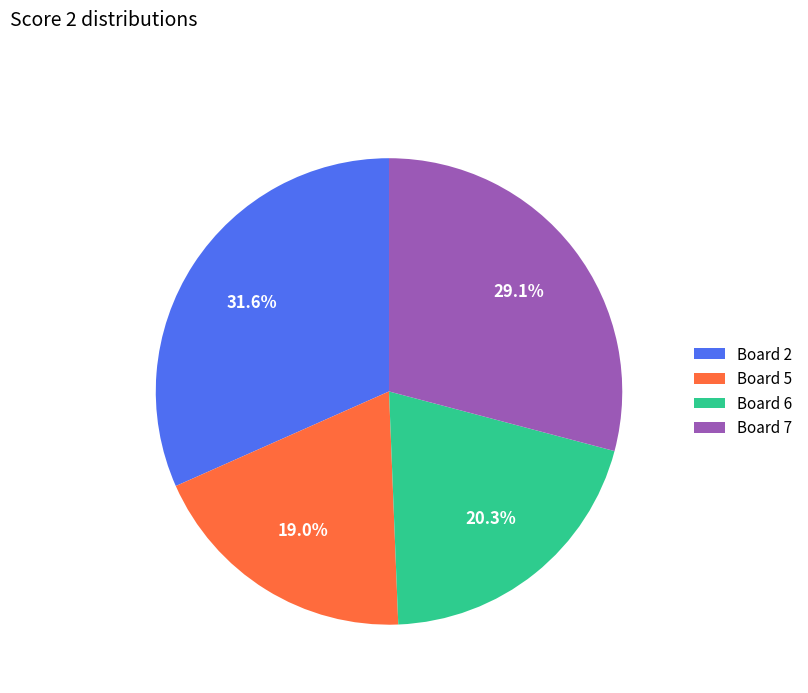

To the nearest percent, what percentage of the pie is Board 6?

20%